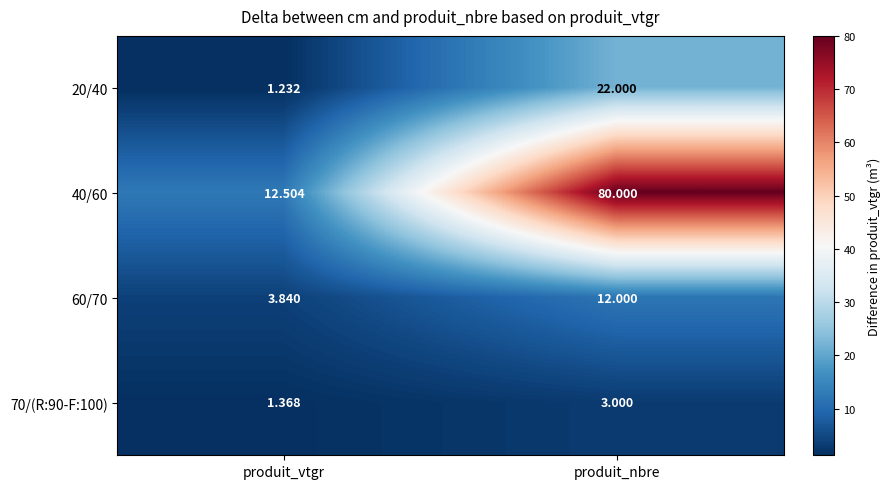

At which category does the chart reach its peak across all series?

produit_nbre